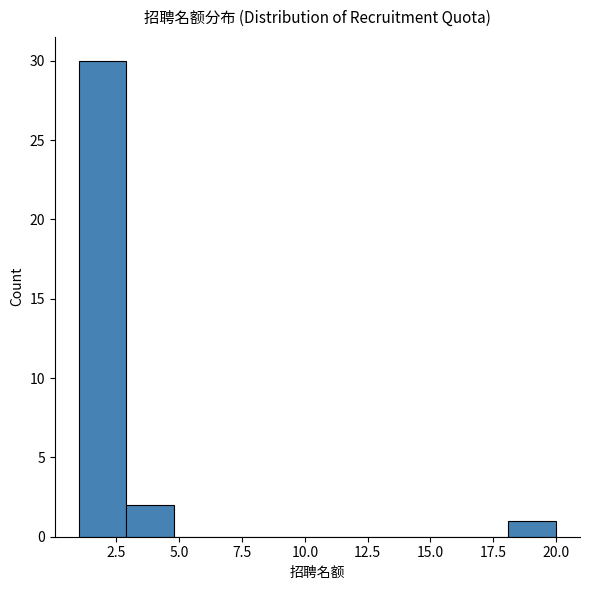

Around what value on the x-axis is the tallest bar? Give the approximate position of its centre, as read against the axis.

2.0